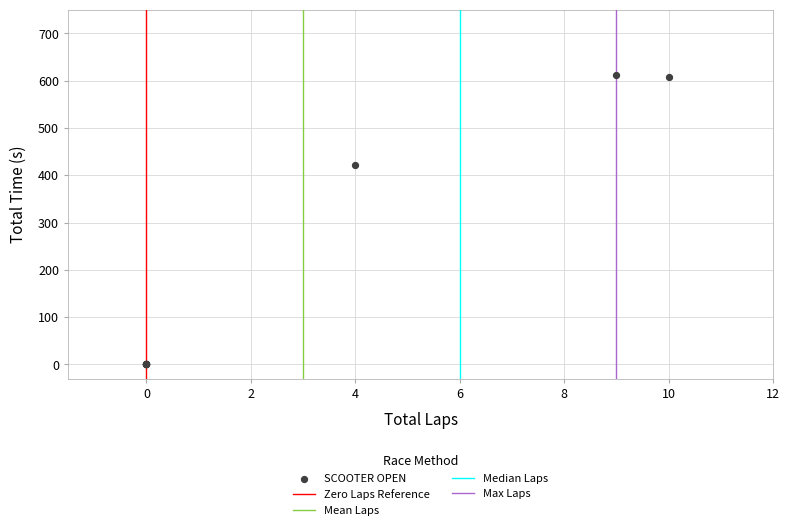

What Y value in the scatter plot is closest to 306?

421.3